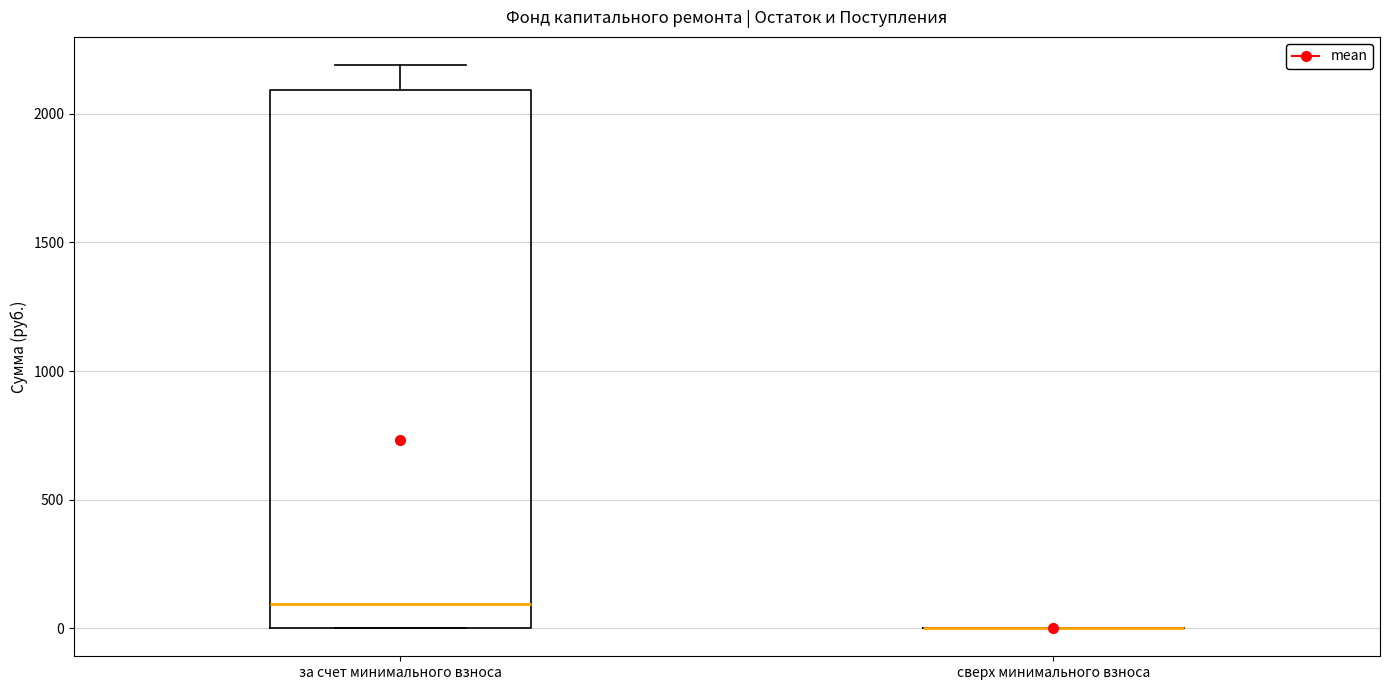

Reading left to right, read every box against the y-axis: the position of its median line, the range the box covers, and the ends of its whiskers. The values are not printed on the chart, so give them approximately, as read against the axis.

за счет минимального взноса: median 100, box 0 to 2100, whiskers 0 to 2200
сверх минимального взноса: box collapsed to a line at 0, whiskers 0 to 0